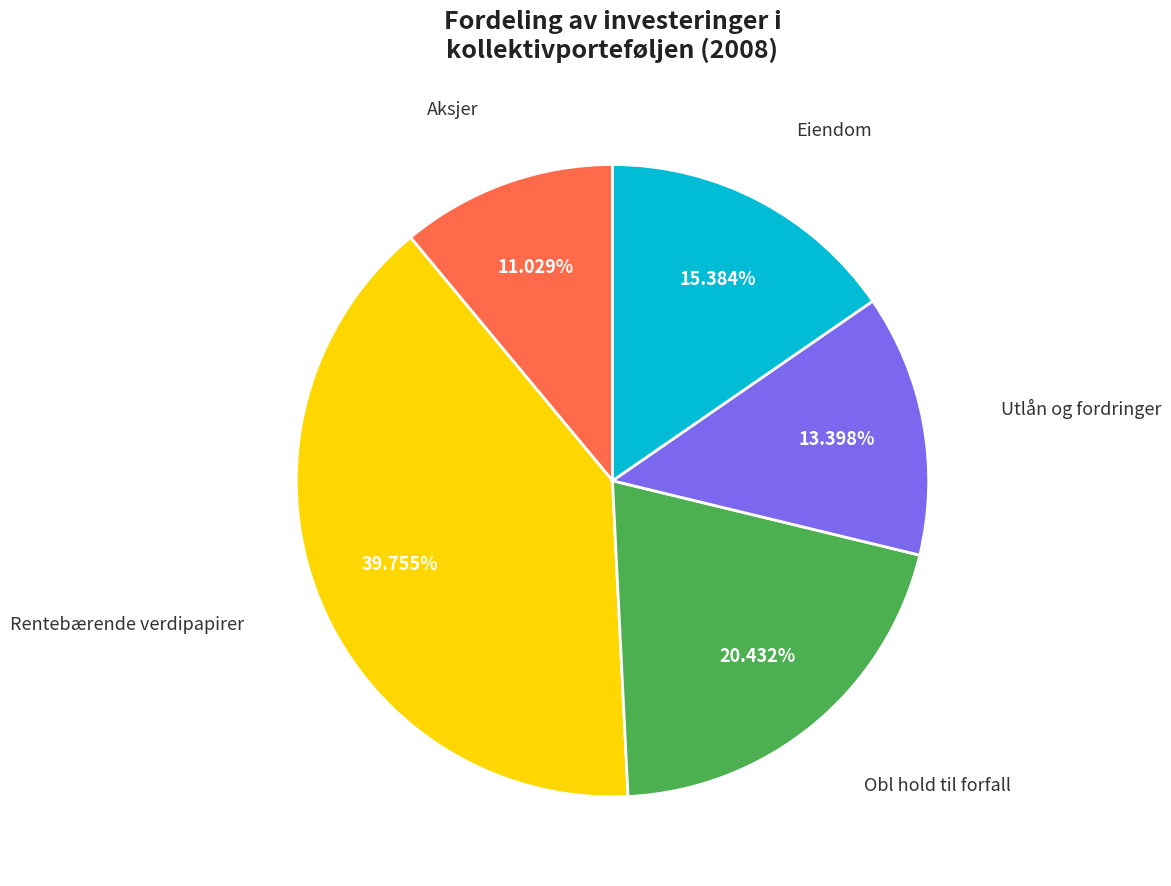

Does any single category account for the majority?

No